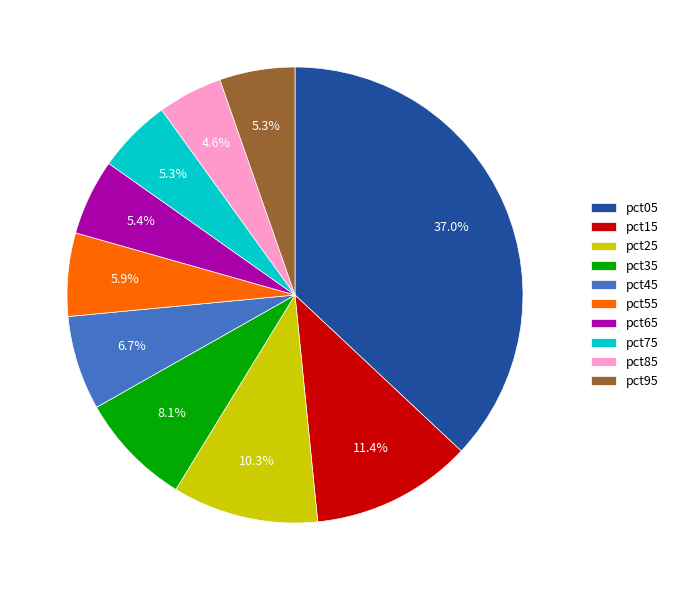

How many slices are in this pie chart?

10